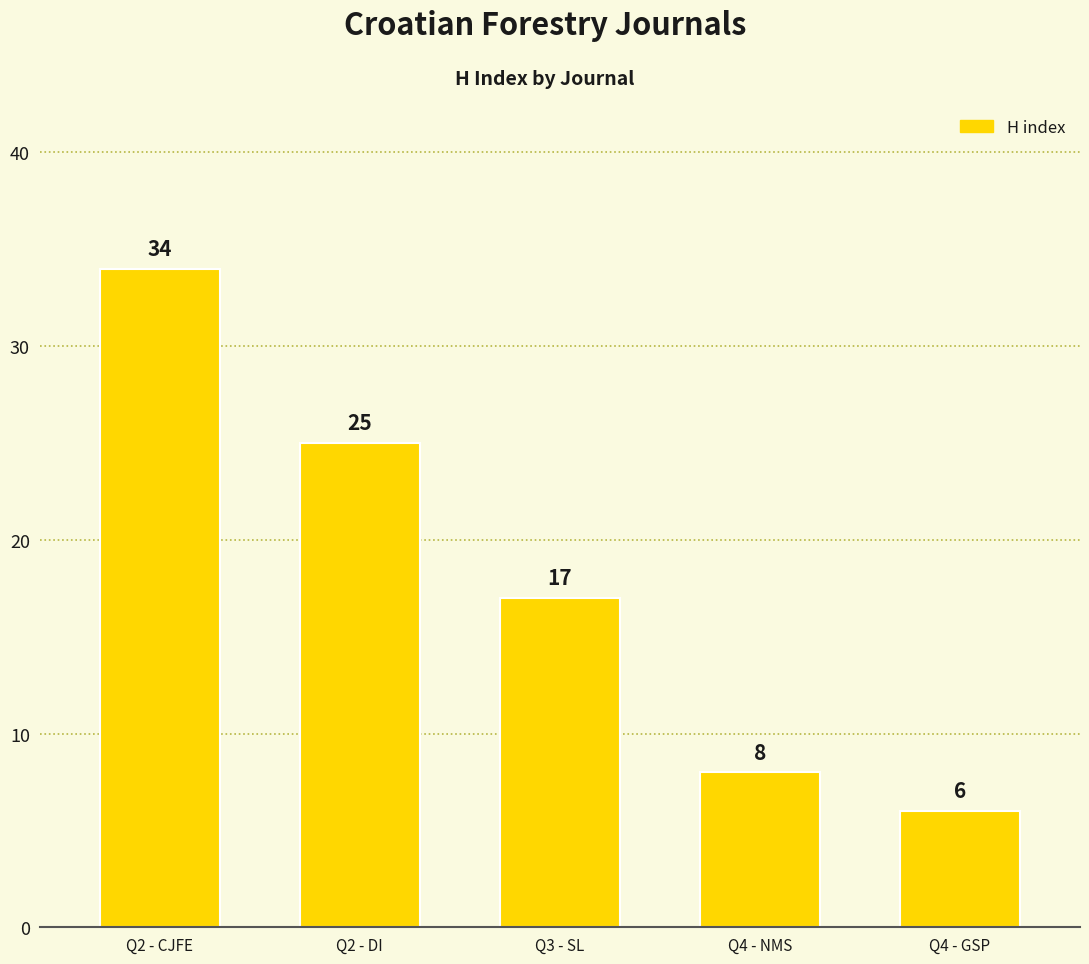

The value at Q2 - DI is 43. True or false?

False